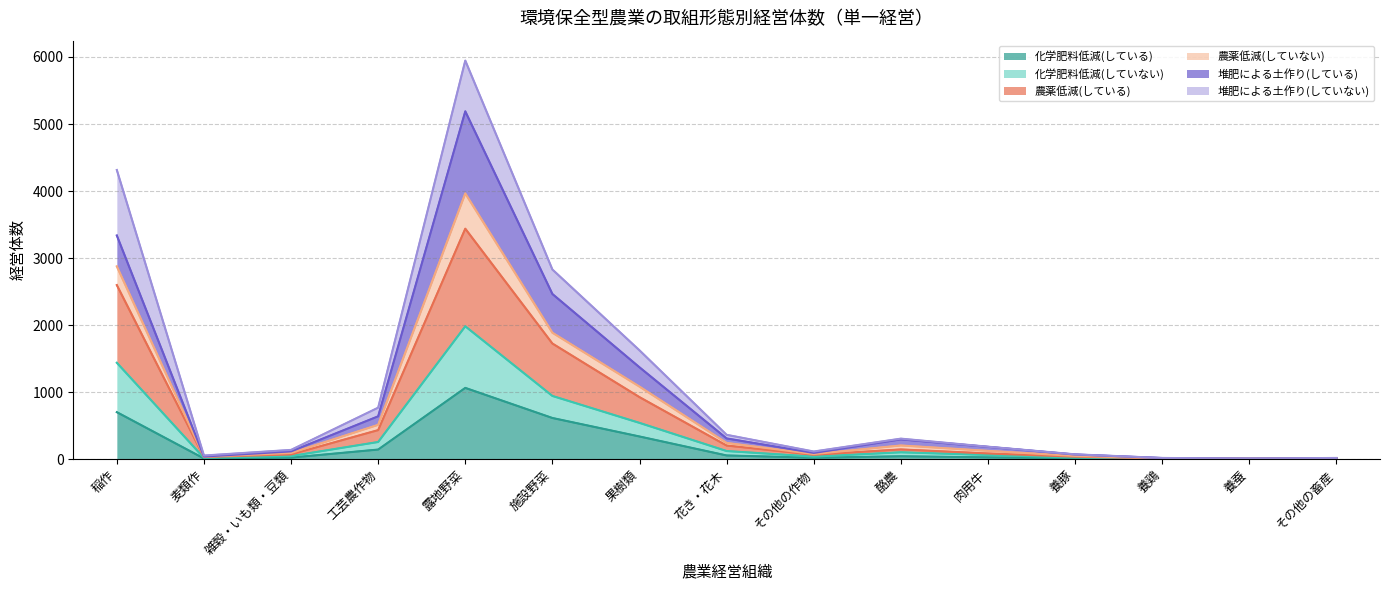

Which has a higher value, 露地野菜 or 稲作?

露地野菜